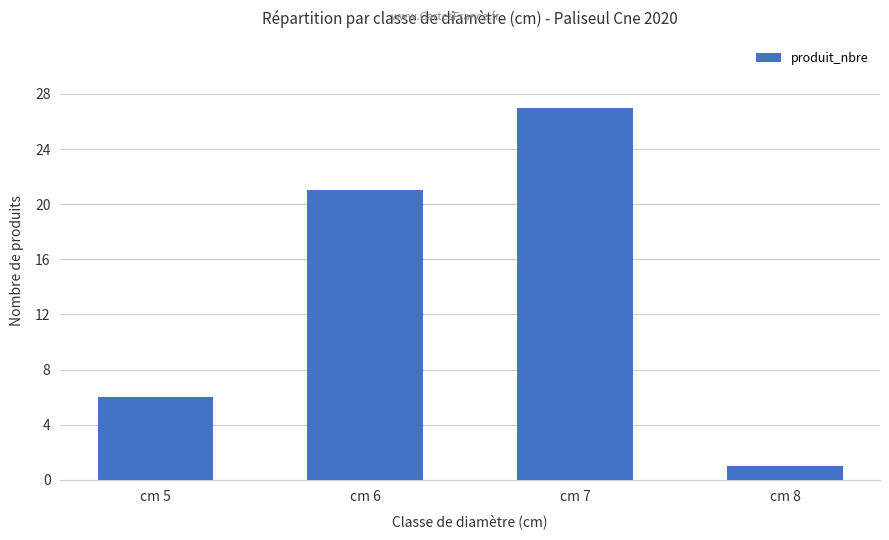

Rank the categories by value from lowest to highest.

cm 8, cm 5, cm 6, cm 7